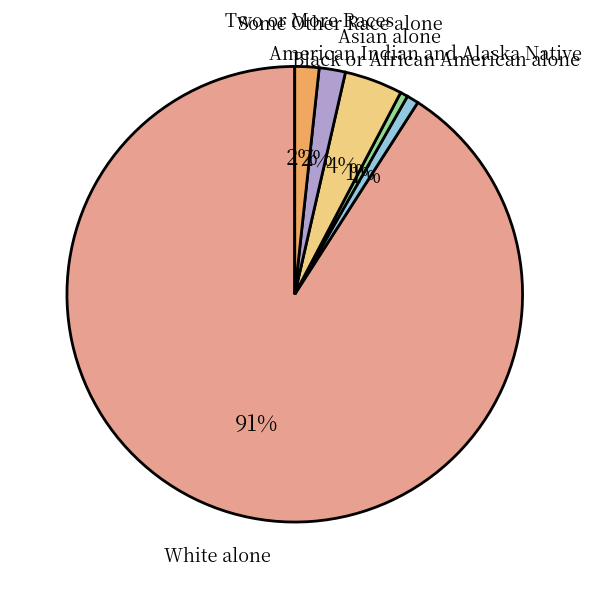

To the nearest percent, what is the average slice percentage?

17%